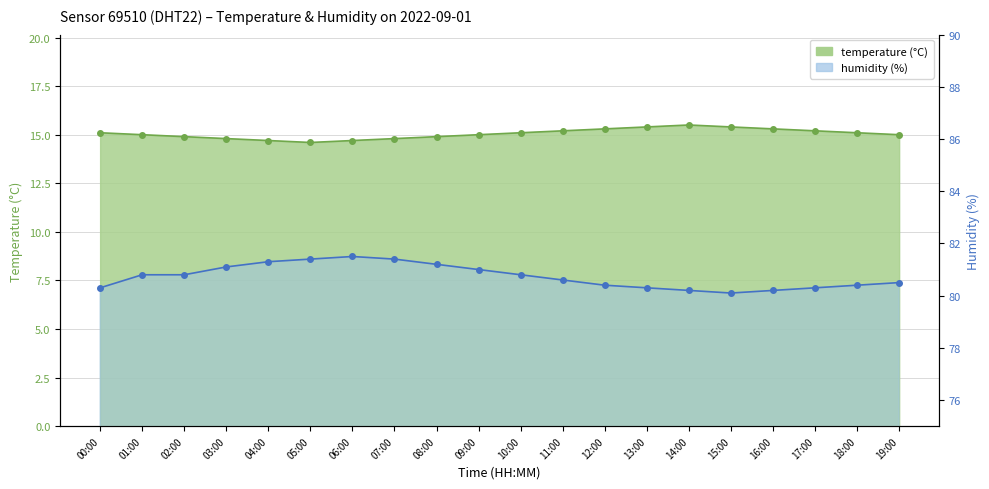

The temperature series shows 8.1 at 18:00. True or false?

False